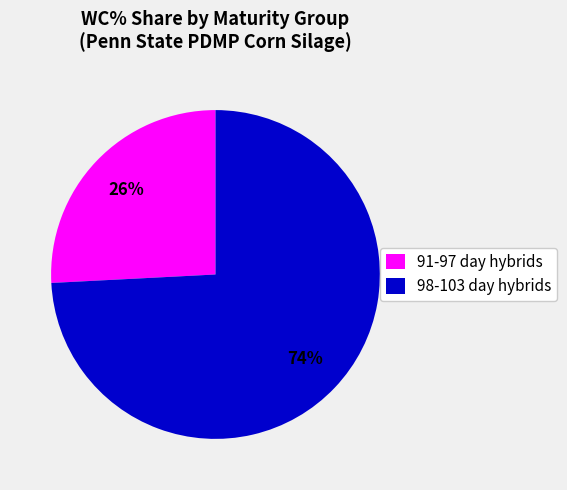

To the nearest percent, what percentage of the pie is 91-97 day hybrids?

26%